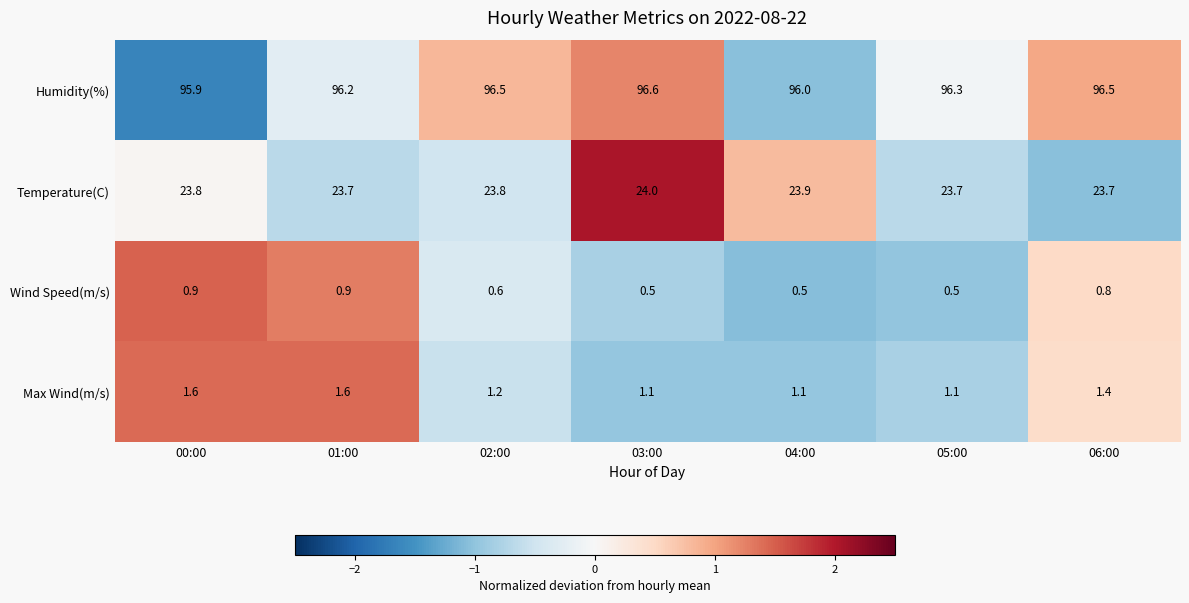

What is the difference between the second highest and minimum values in the Wind Speed(m/s) series?

0.4